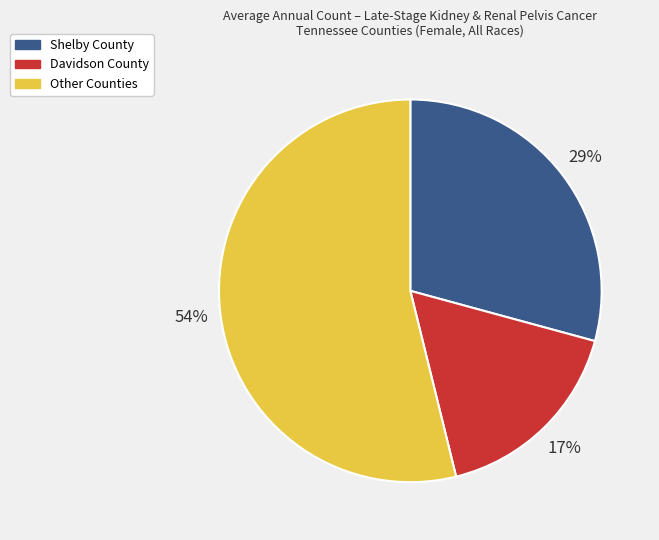

To the nearest percent, what is the average slice percentage?

33%